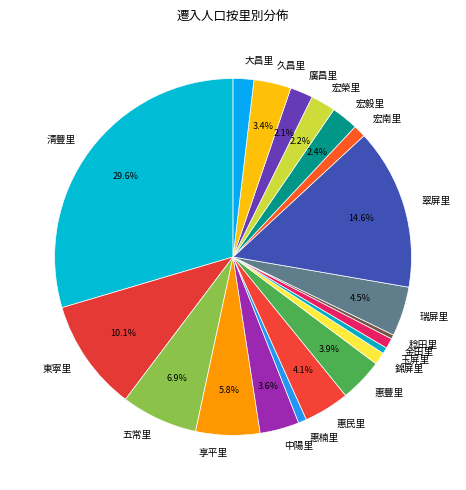

The 中陽里 slice represents 4% of the pie. True or false?

True